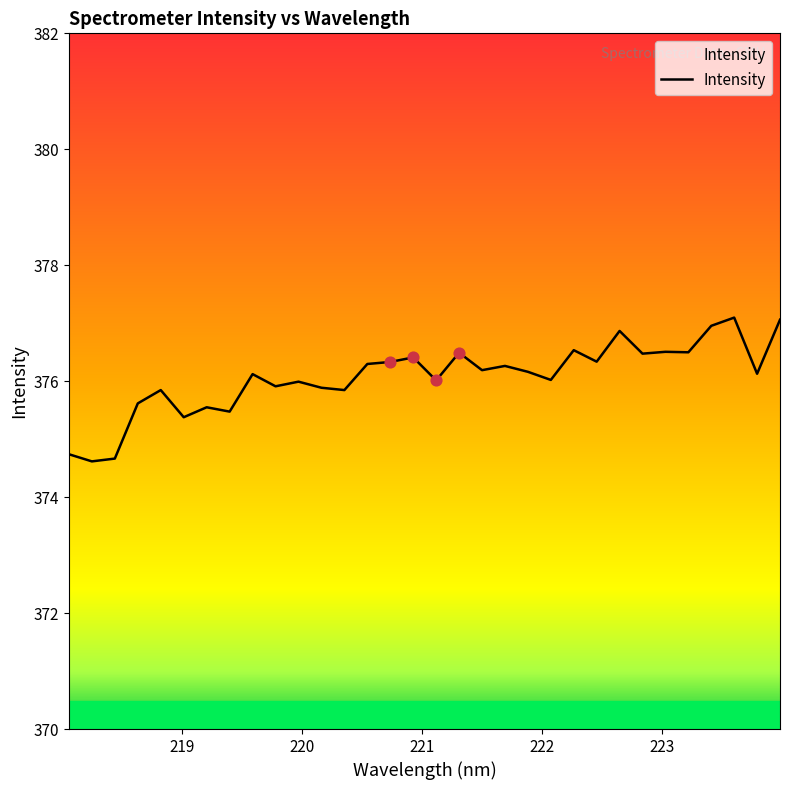

What is the smallest value displayed?

374.6